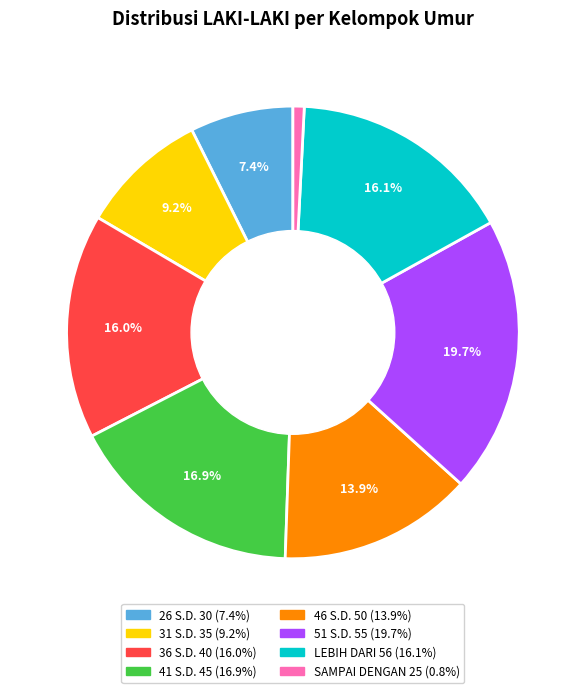

What is the largest slice in the pie chart?

51 S.D. 55